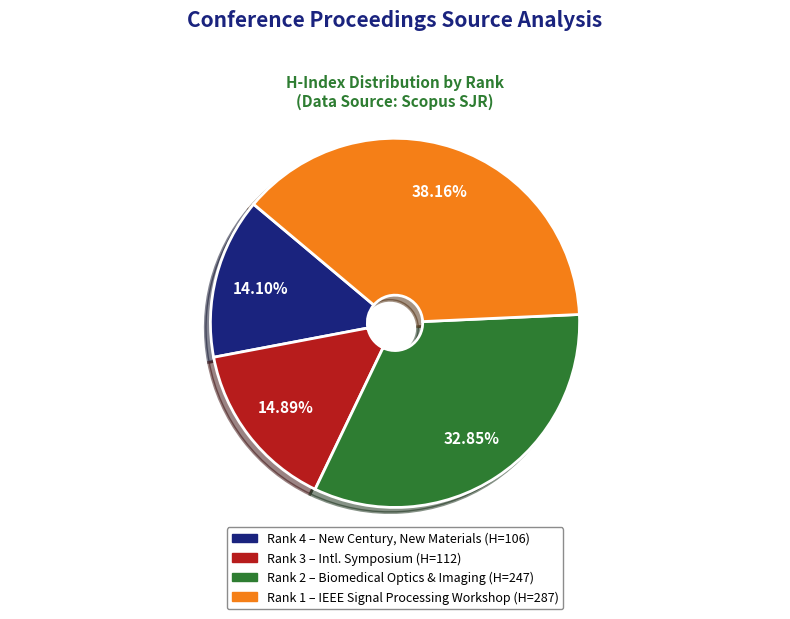

How many slices are in this pie chart?

4